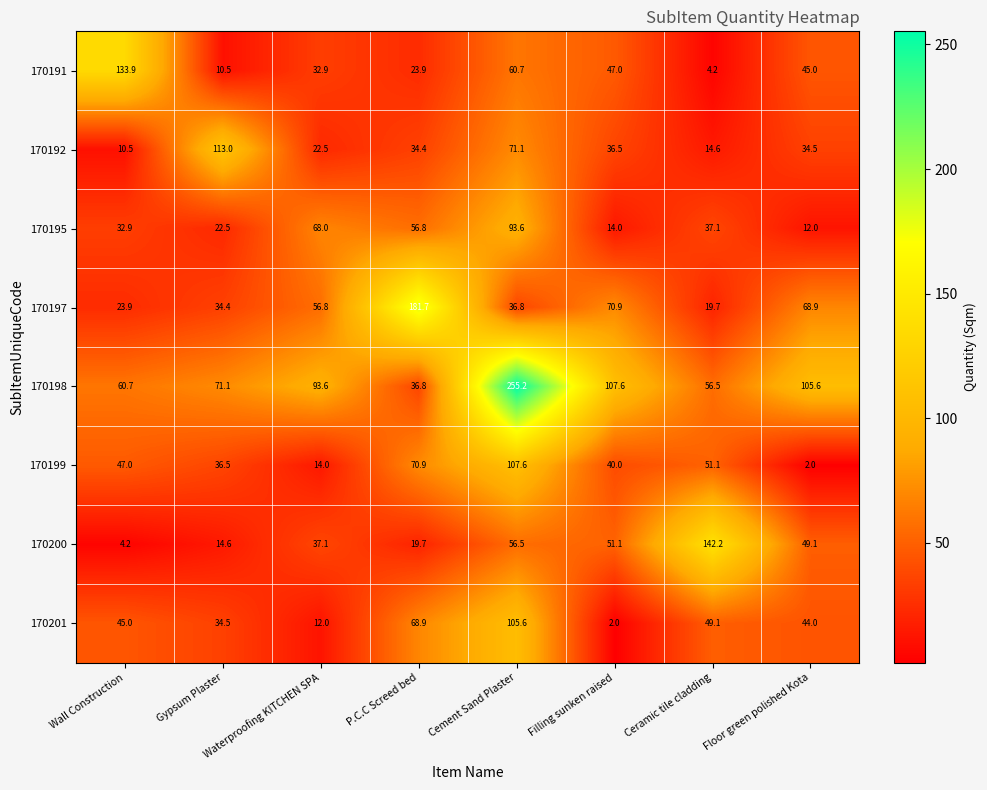

Rank the series at P.C.C Screed bed from highest to lowest value.

170197, 170199, 170201, 170195, 170198, 170192, 170191, 170200